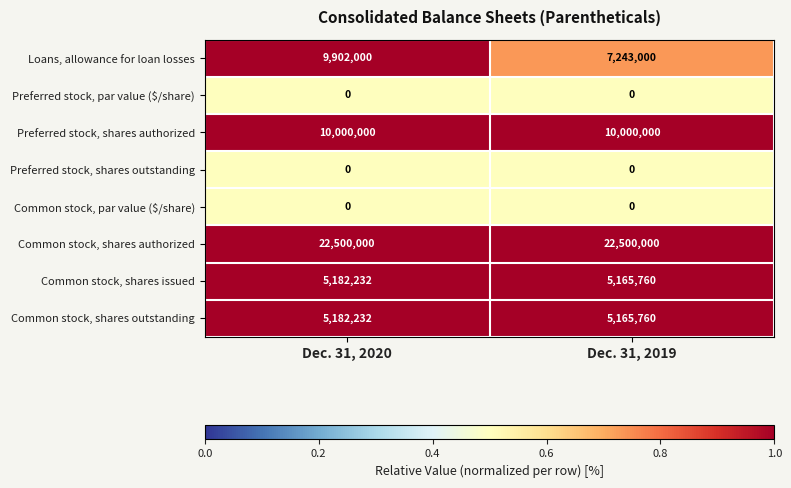

What is the smallest value displayed?

0